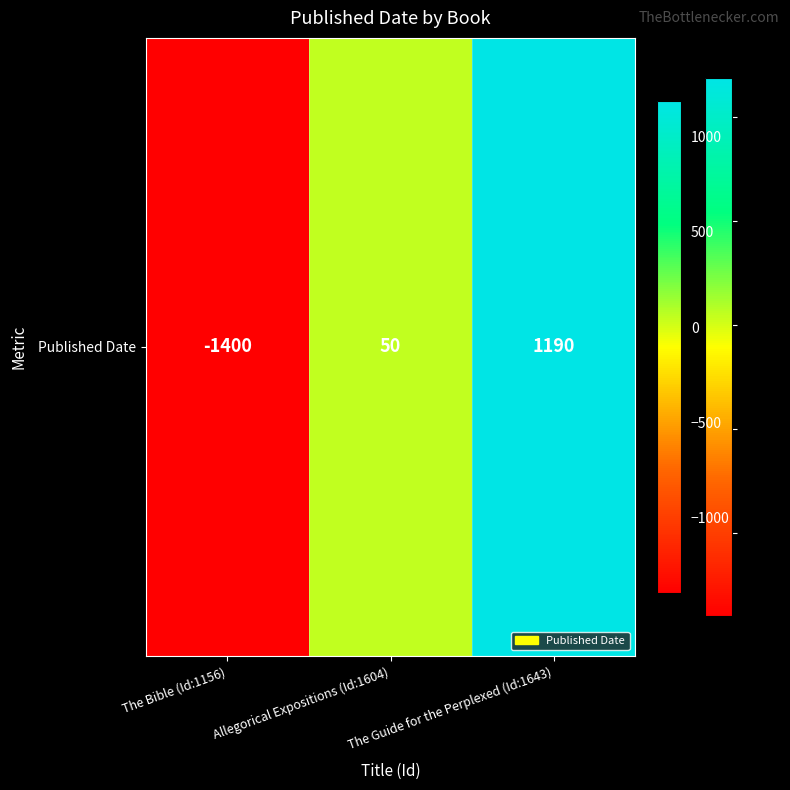

List the labels in order of value, largest first.

The Guide for the Perplexed (Id:1643), Allegorical Expositions (Id:1604), The Bible (Id:1156)